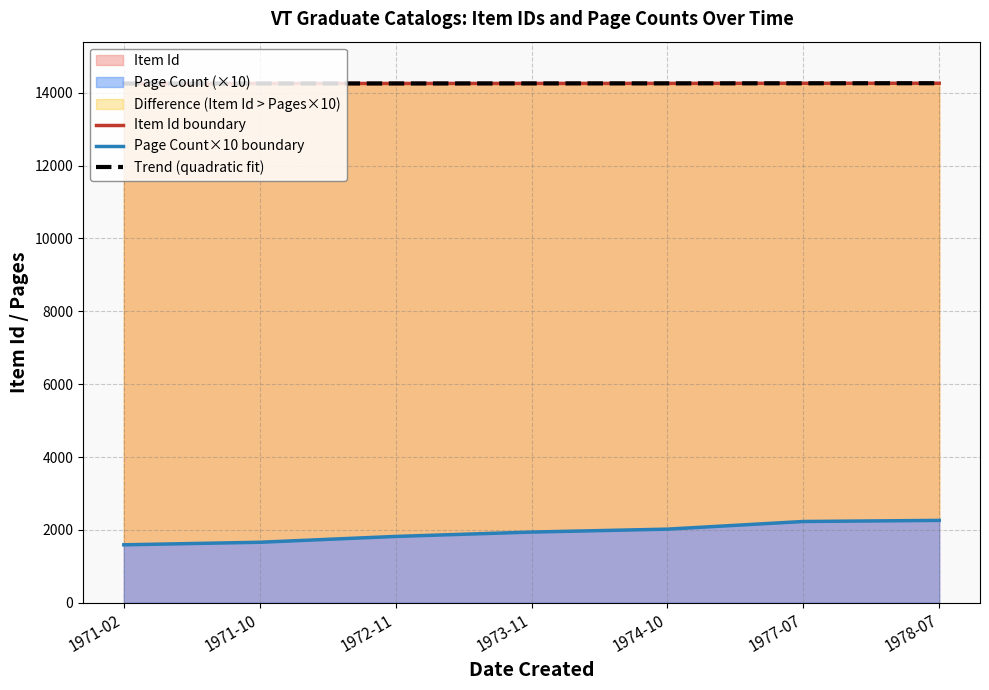

What is the approximate value of Page Count×10 boundary at 1974-10?

2020.0